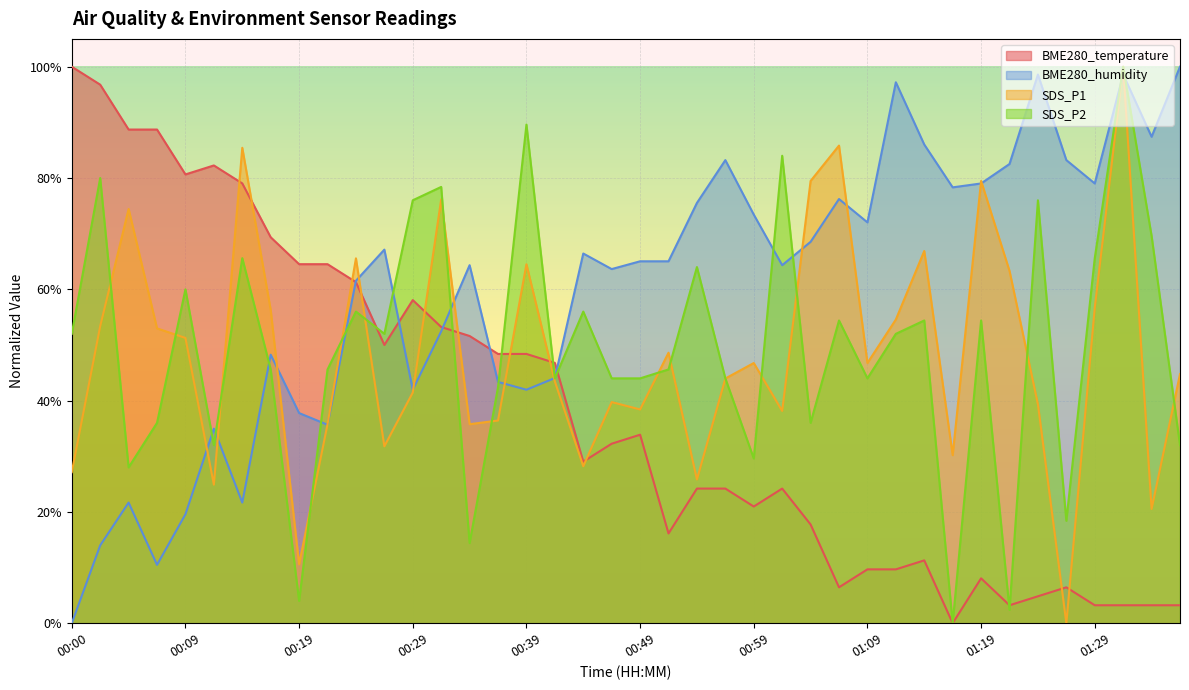

What is the average value of the SDS_P2 series?

0.5